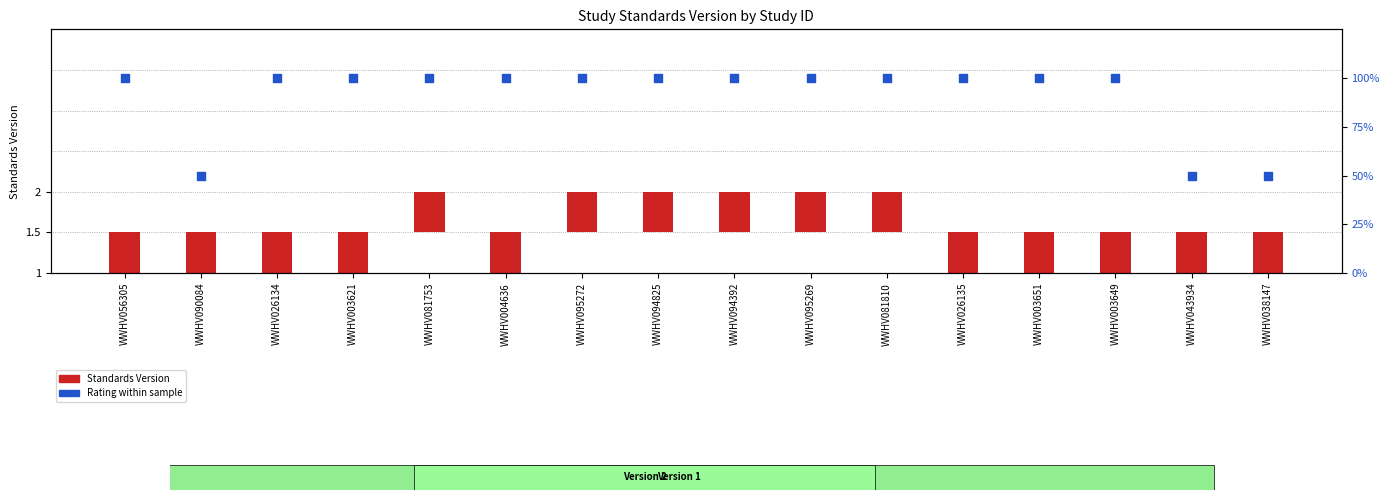

Is the value of Rating within sample at WWHV026135 greater than the value of Standards Version at WWHV056305?

Yes